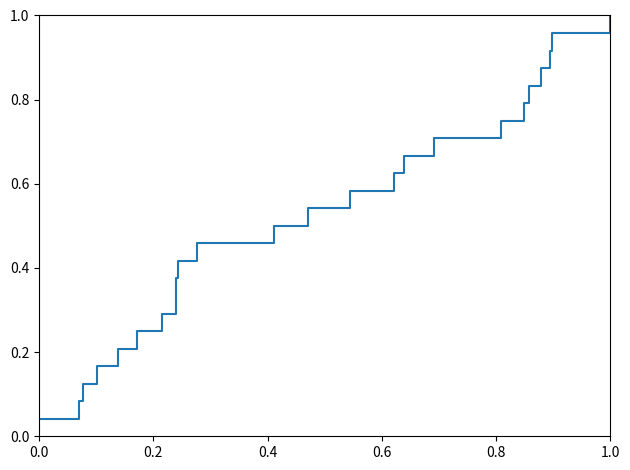

What is the value of the 6th point from the left?

0.2